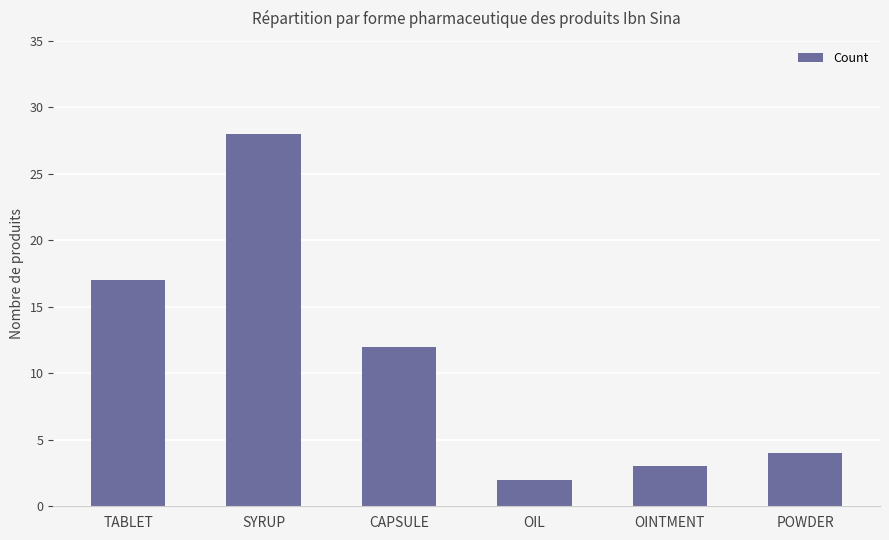

True or false: the data shows 3 at OINTMENT.

True